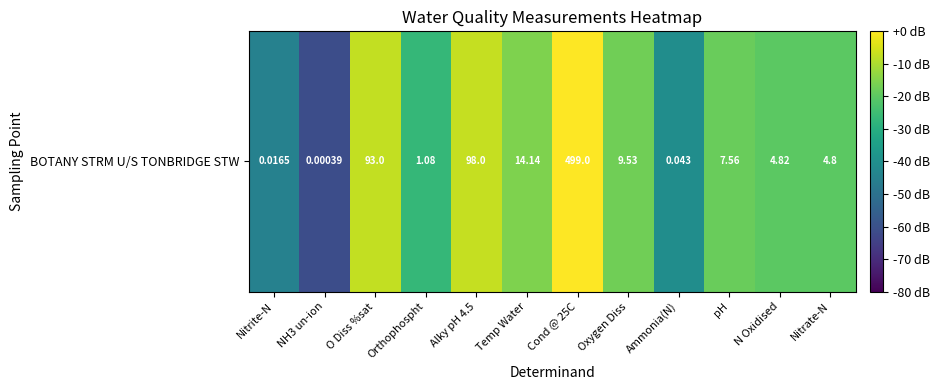

The value at Nitrite-N is -79.3. True or false?

False